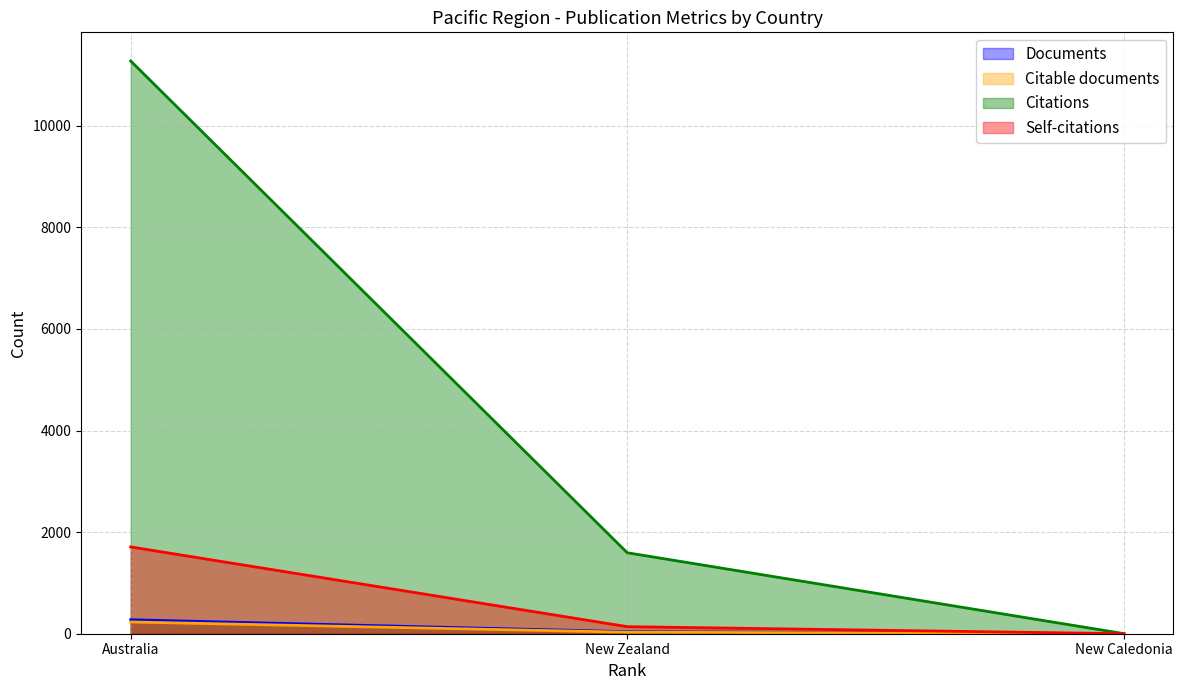

What is the maximum value for Citations?

11276